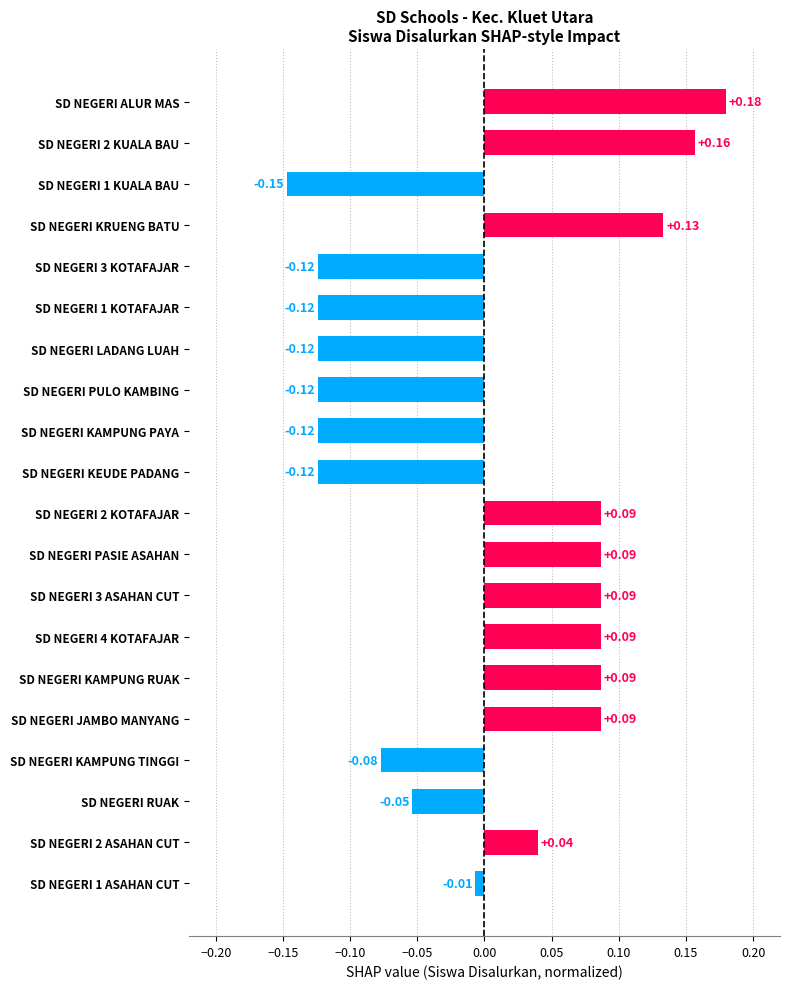

Where is the data nearest to the value 0?

SD NEGERI 1 ASAHAN CUT